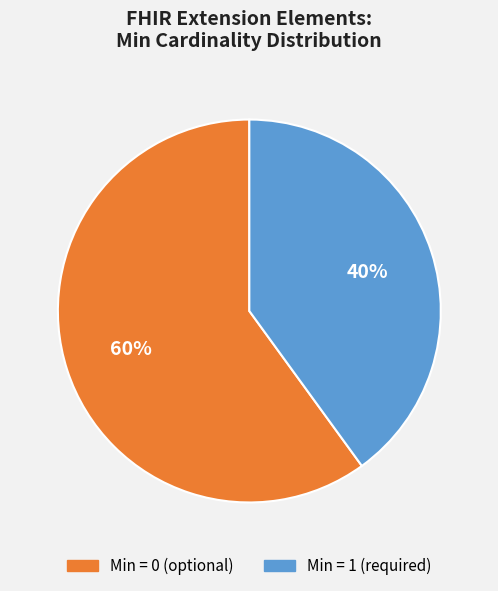

To the nearest percent, what is the difference between the largest and smallest slice percentages?

20%